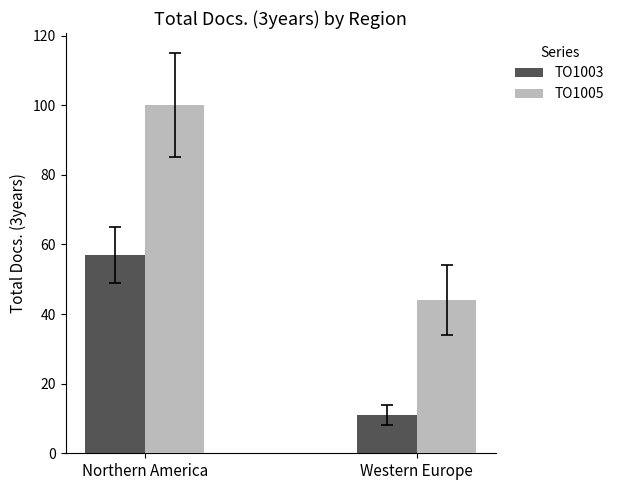

Does the chart contain stacked bars?

No